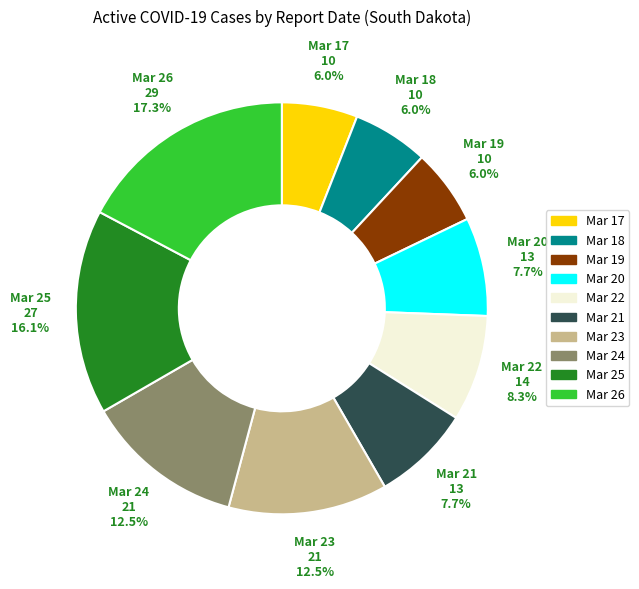

Is there a majority slice in this chart?

No